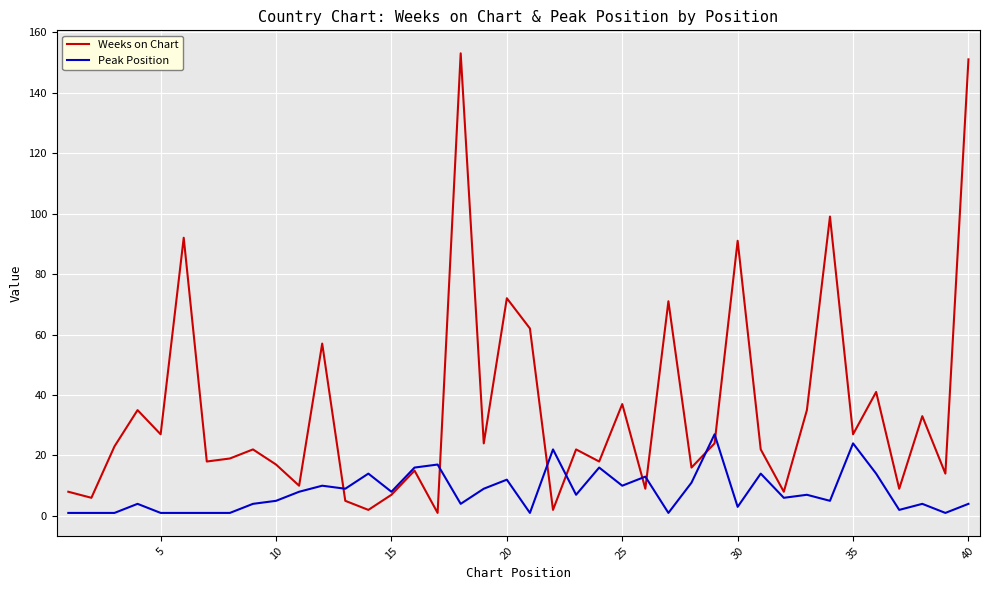

What is the maximum value for Weeks on Chart?

153